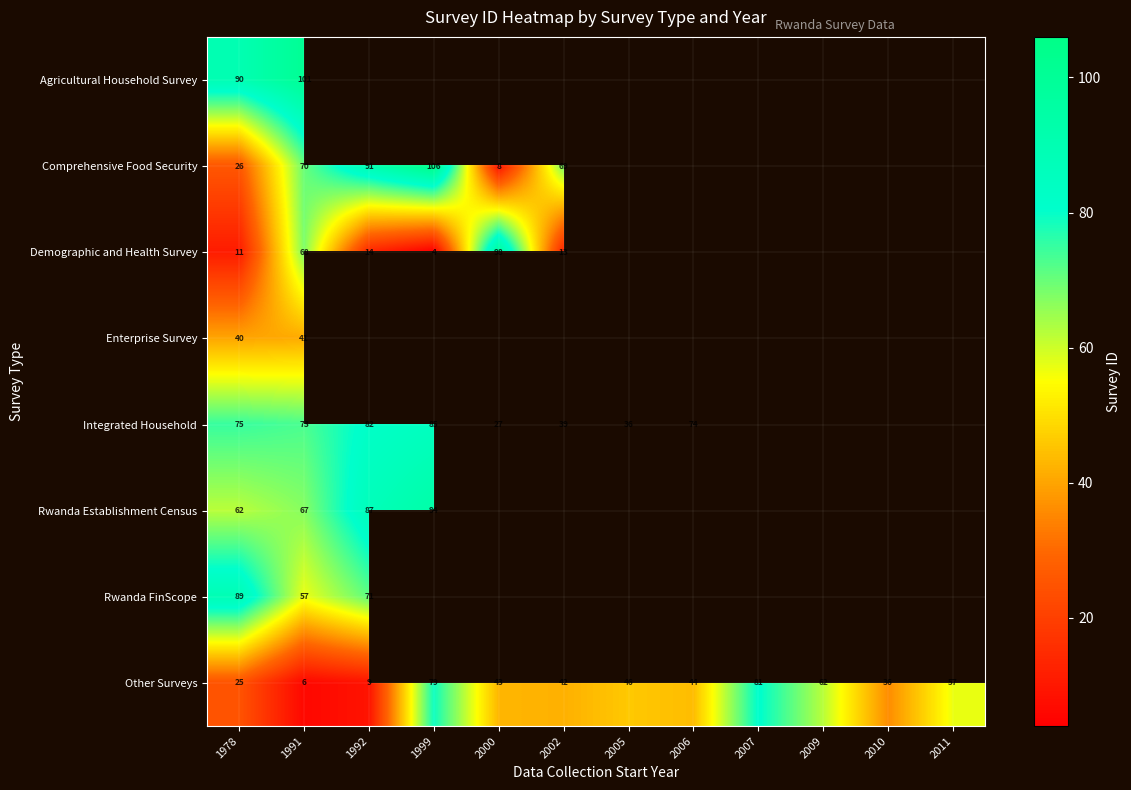

Rank the series at 1991 from highest to lowest value.

Agricultural Household Survey, Integrated Household, Comprehensive Food Security, Demographic and Health Survey, Rwanda Establishment Census, Rwanda FinScope, Enterprise Survey, Other Surveys